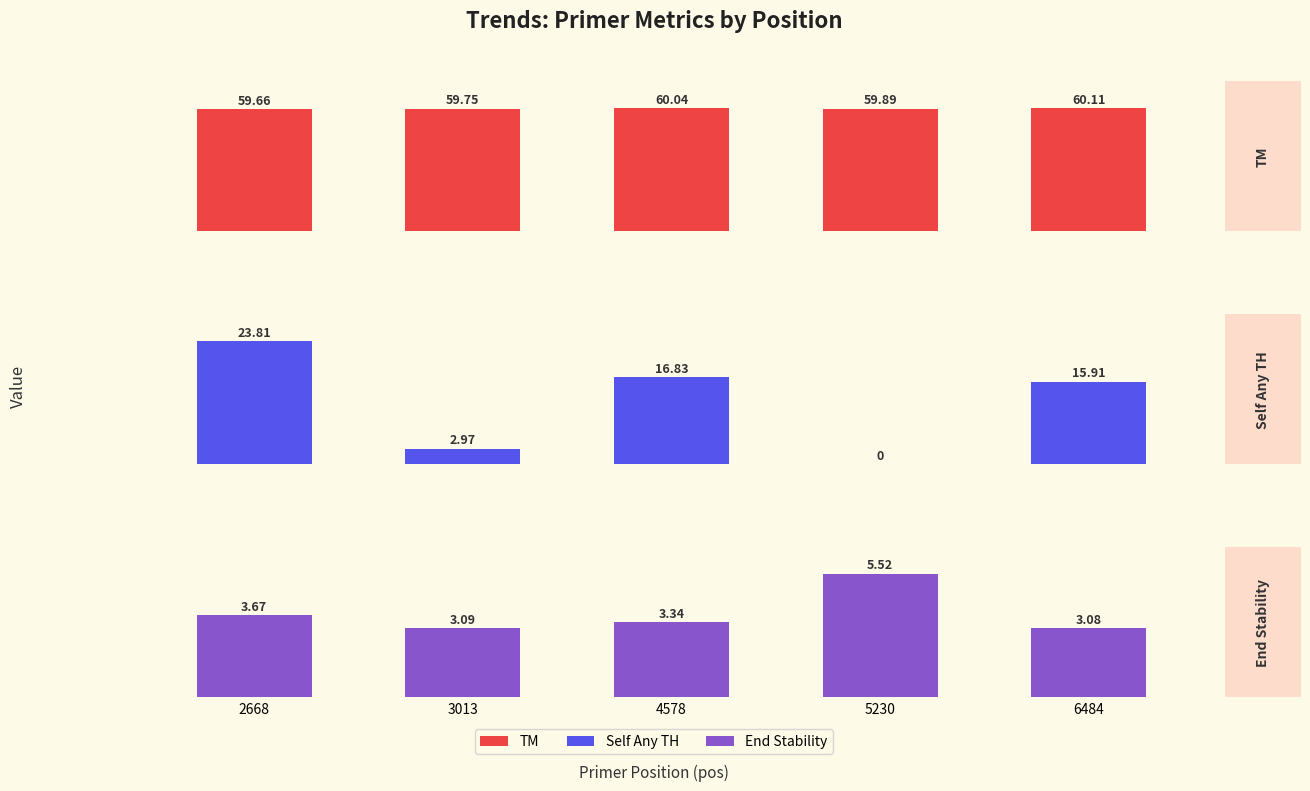

Rank the series by their maximum value, from highest to lowest.

TM, Self Any TH, End Stability